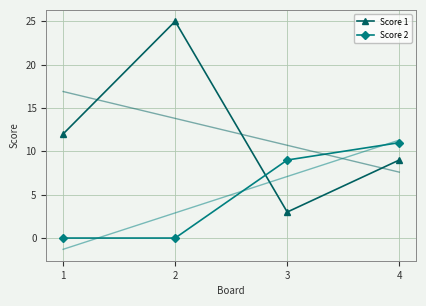

Count the Score 2 values in the range 0 to 11.

4